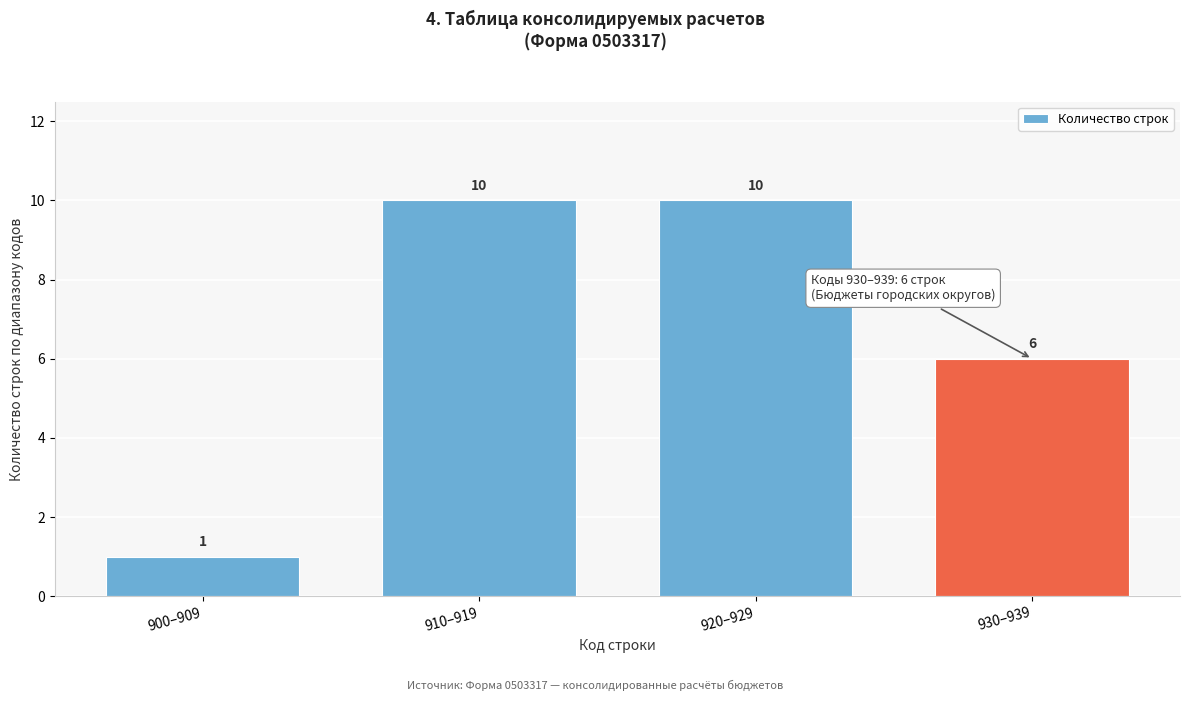

Reading right to left, list all the values displayed in this chart.

6	10	10	1